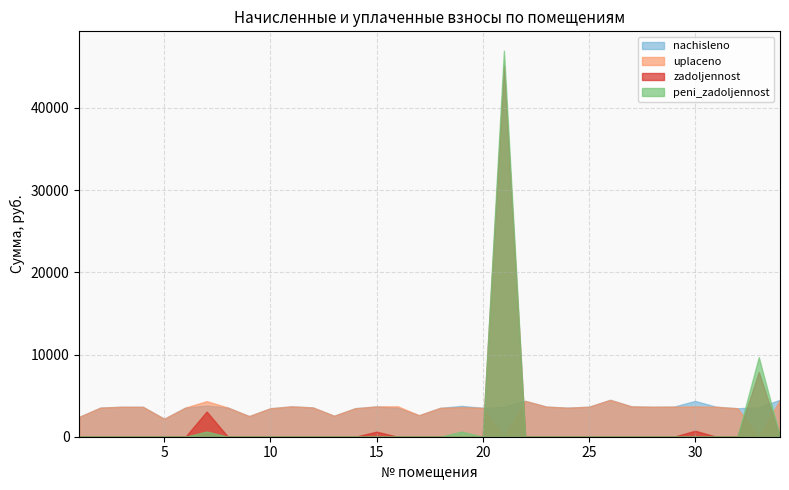

True or false: peni_zadoljennost and zadoljennost intersect in this chart.

False